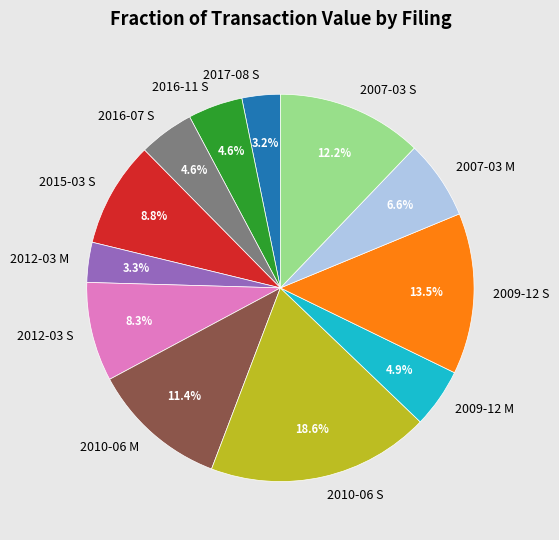

What is the largest slice in the pie chart?

2010-06 S